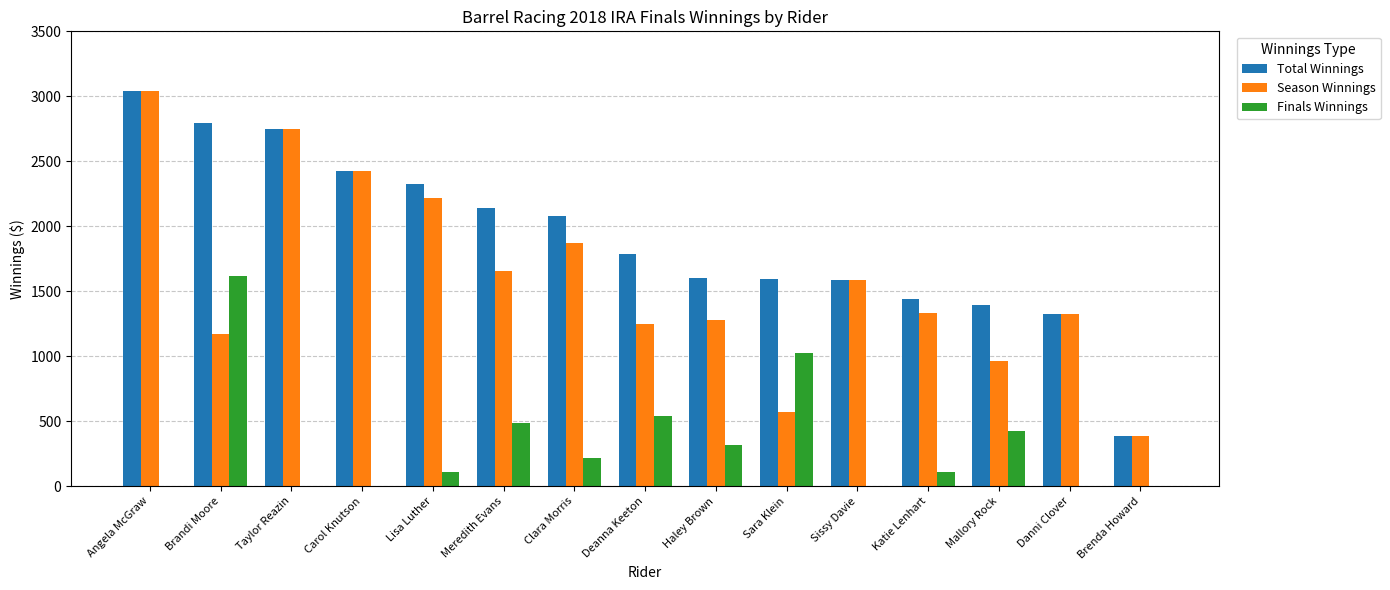

What is the average value of the Finals Winnings series?

323.3